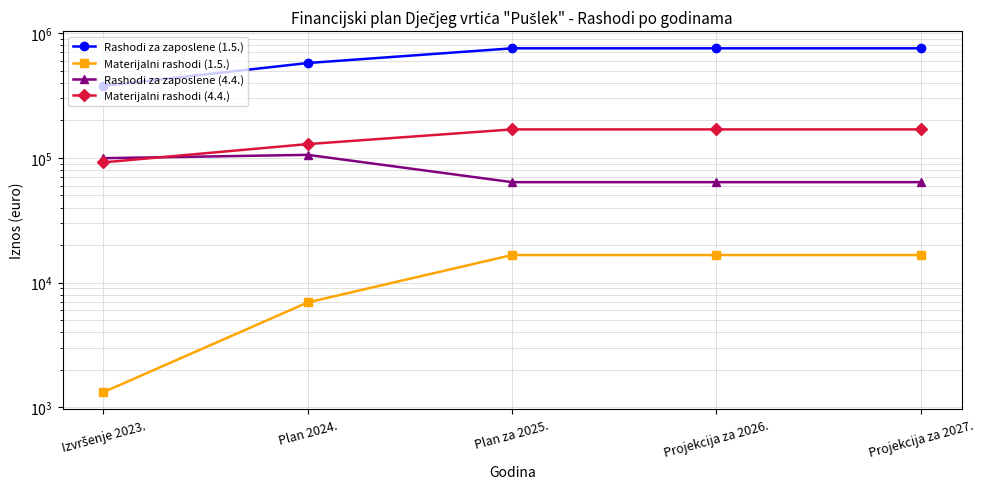

Reading left to right, transcribe all the data shown in this chart.

Rashodi za zaposlene (1.5.): Izvršenje 2023.=378013.7	Plan 2024.=574981.0	Plan za 2025.=754120.0	Projekcija za 2026.=754120.0	Projekcija za 2027.=754120.0
Materijalni rashodi (1.5.): Izvršenje 2023.=1327.2	Plan 2024.=6946.0	Plan za 2025.=16646.0	Projekcija za 2026.=16646.0	Projekcija za 2027.=16646.0
Rashodi za zaposlene (4.4.): Izvršenje 2023.=99344.5	Plan 2024.=105669.0	Plan za 2025.=63850.0	Projekcija za 2026.=63850.0	Projekcija za 2027.=63850.0
Materijalni rashodi (4.4.): Izvršenje 2023.=91986.2	Plan 2024.=128870.0	Plan za 2025.=168954.0	Projekcija za 2026.=168954.0	Projekcija za 2027.=168954.0